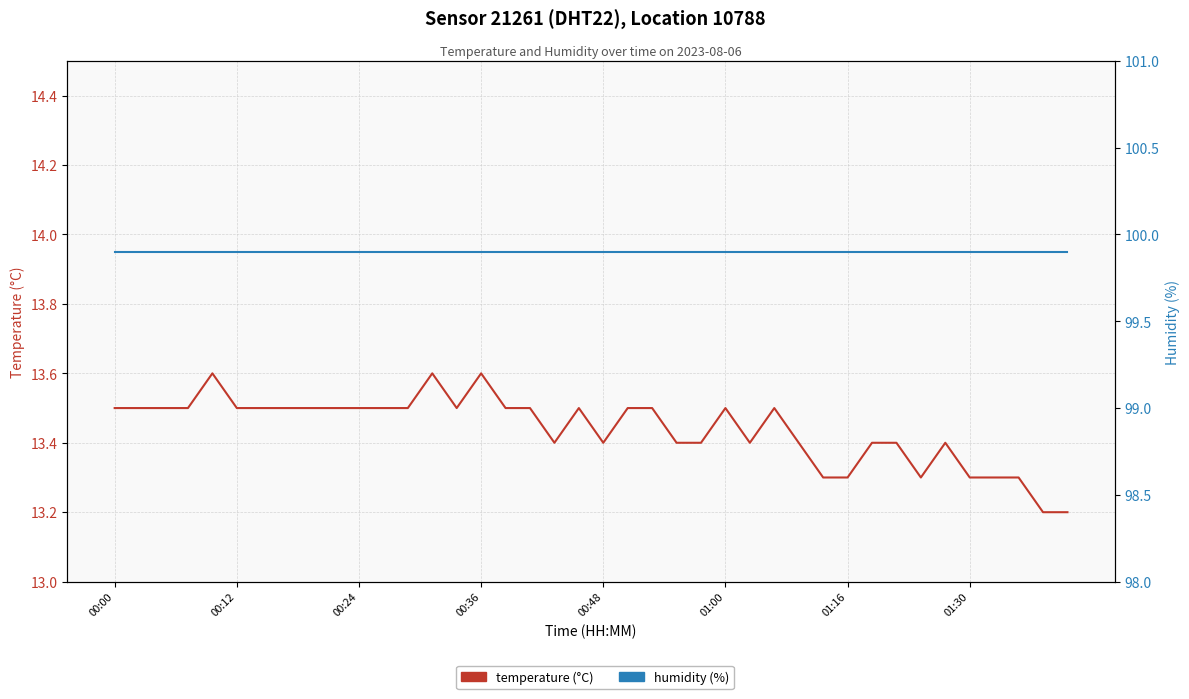

How many interior local peaks does the temperature series have?

7